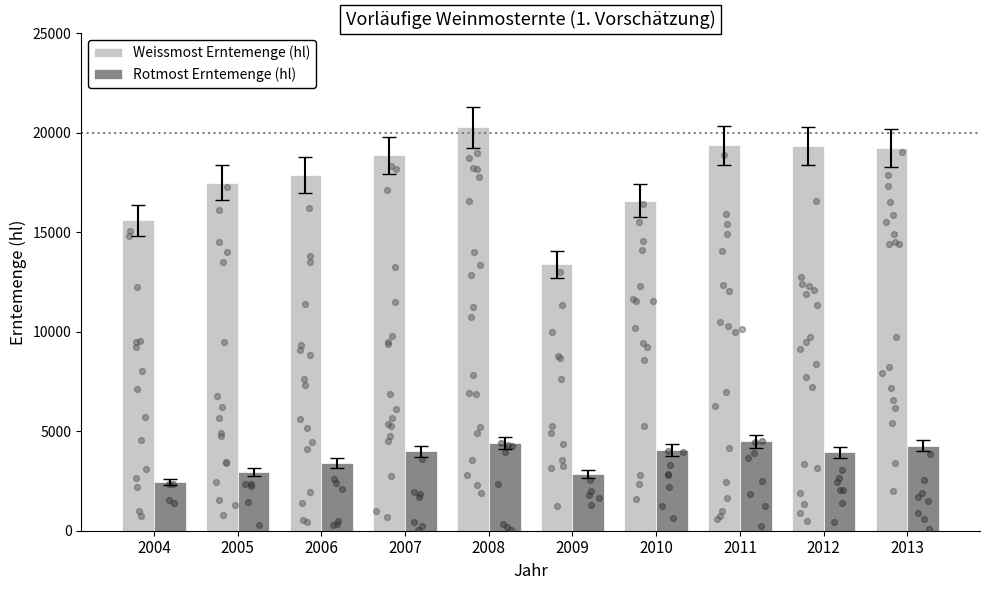

Which series has the largest Y range (max minus min)?

Weissmost Erntemenge (hl)